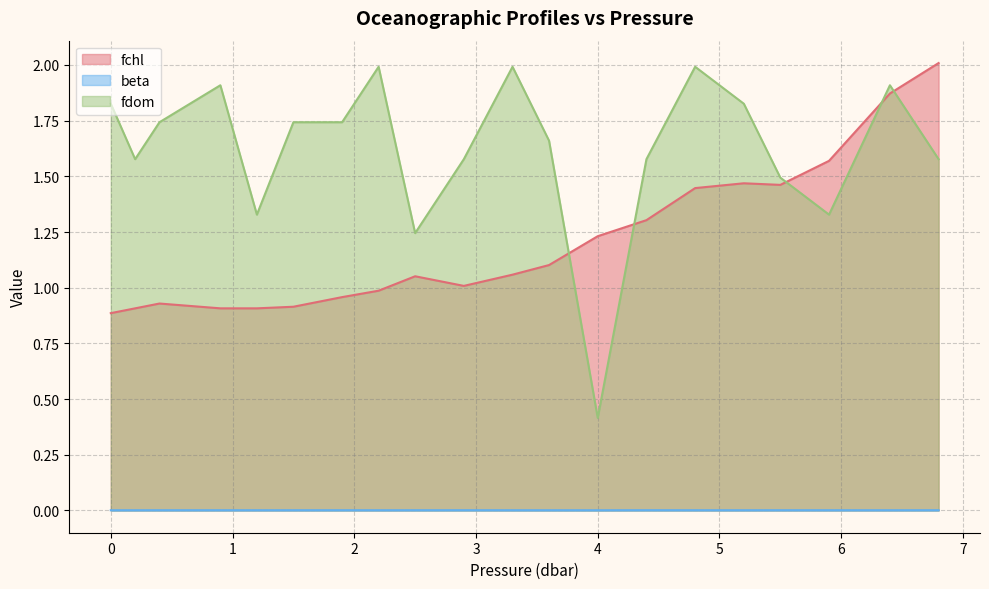

Reading left to right, extract all data points from this chart.

fchl: 0.0=0.9	0.2=0.9	0.4=0.9	0.9=0.9	1.2=0.9	1.5=0.9	1.9=1.0	2.2=1.0	2.5=1.1	2.9=1.0	3.3=1.1	3.6=1.1	4.0=1.2	4.4=1.3	4.8=1.4	5.2=1.5	5.5=1.5	5.9=1.6	6.4=1.9	6.8=2.0
beta: 0.0=0.0	0.2=0.0	0.4=0.0	0.9=0.0	1.2=0.0	1.5=0.0	1.9=0.0	2.2=0.0	2.5=0.0	2.9=0.0	3.3=0.0	3.6=0.0	4.0=0.0	4.4=0.0	4.8=0.0	5.2=0.0	5.5=0.0	5.9=0.0	6.4=0.0	6.8=0.0
fdom: 0.0=1.8	0.2=1.6	0.4=1.7	0.9=1.9	1.2=1.3	1.5=1.7	1.9=1.7	2.2=2.0	2.5=1.2	2.9=1.6	3.3=2.0	3.6=1.7	4.0=0.4	4.4=1.6	4.8=2.0	5.2=1.8	5.5=1.5	5.9=1.3	6.4=1.9	6.8=1.6